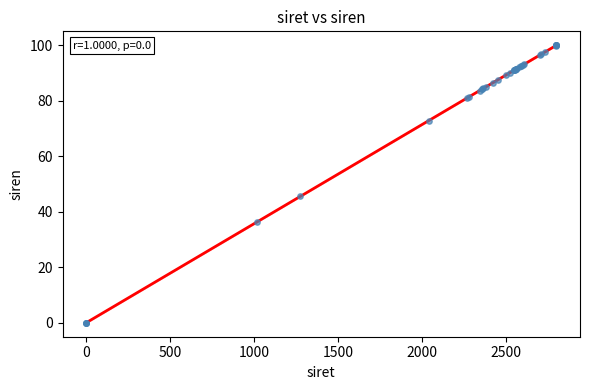

What Y value in the scatter plot is closest to 50?

45.5